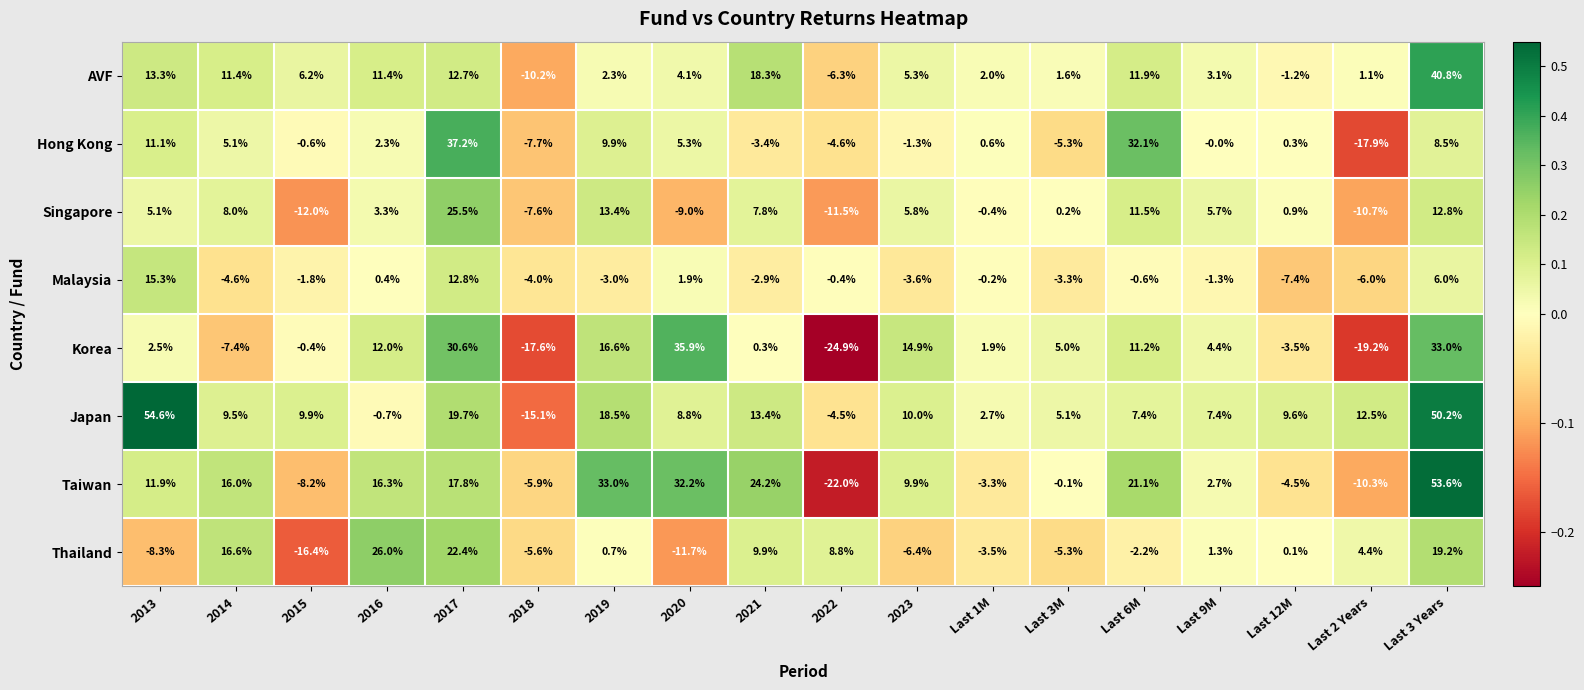

What is the sum of the Japan values at Last 2 Years and Last 12M?

22.1